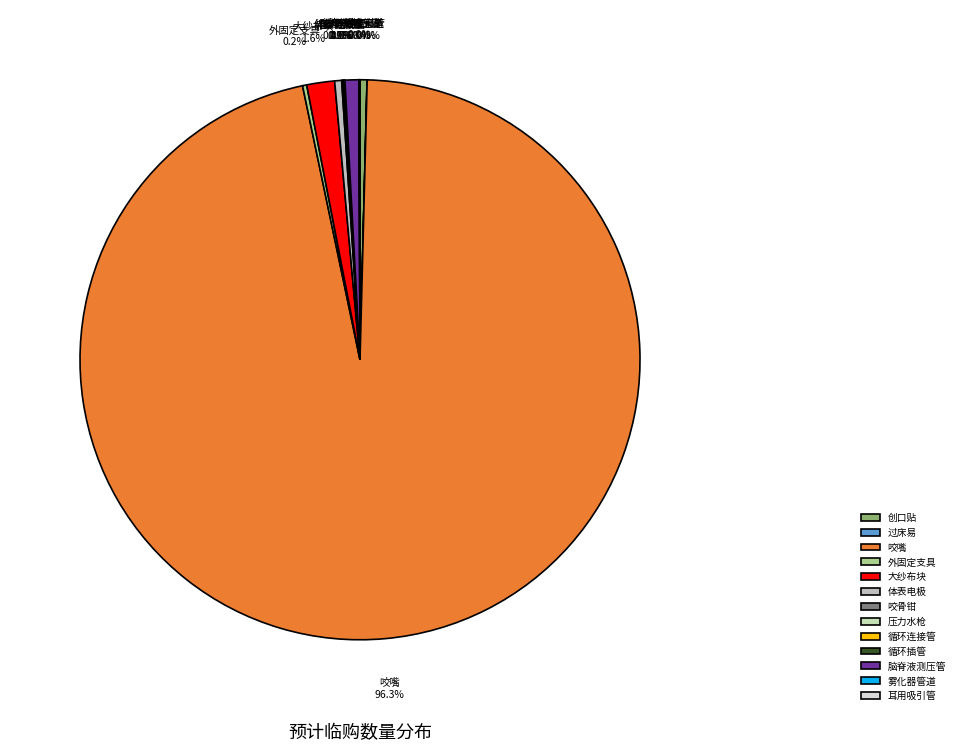

Which slice is the largest?

咬嘴